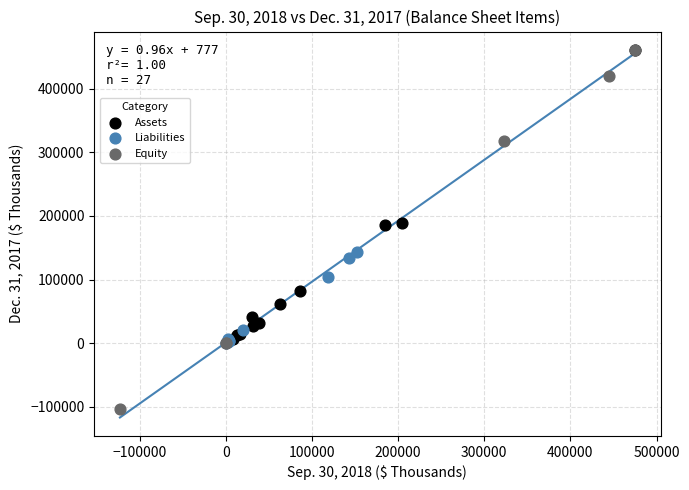

Which series has the largest Y range (max minus min)?

Equity